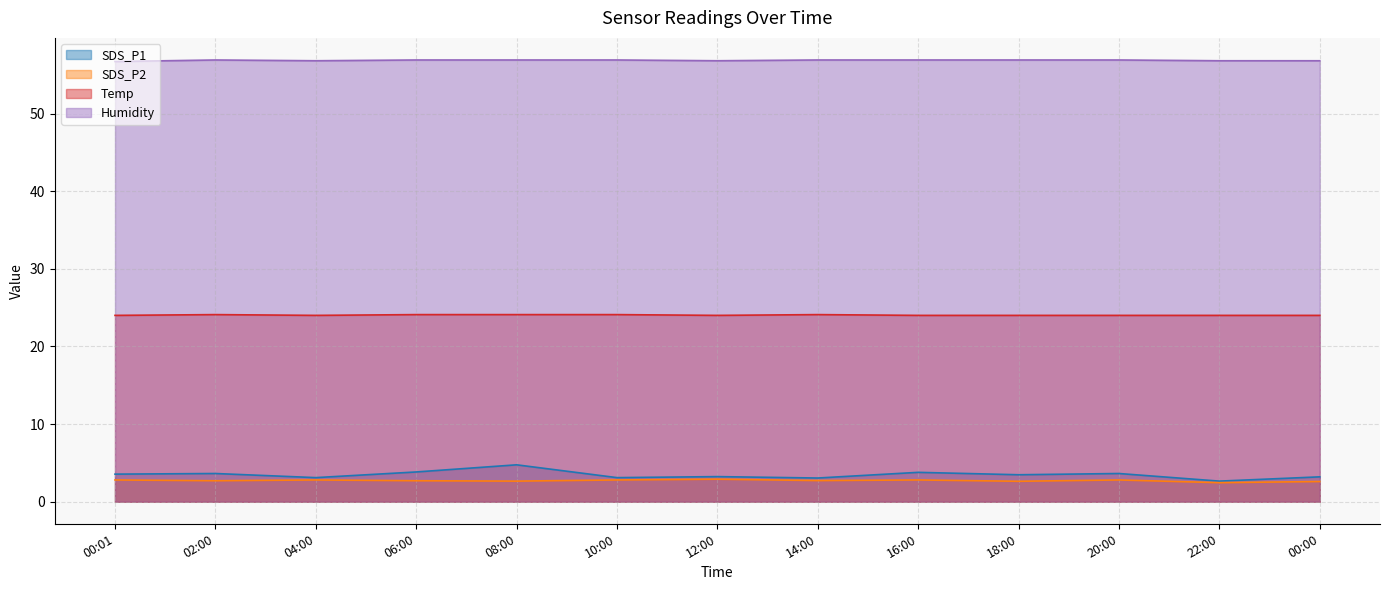

At how many categories does at least one series exceed 8?

13